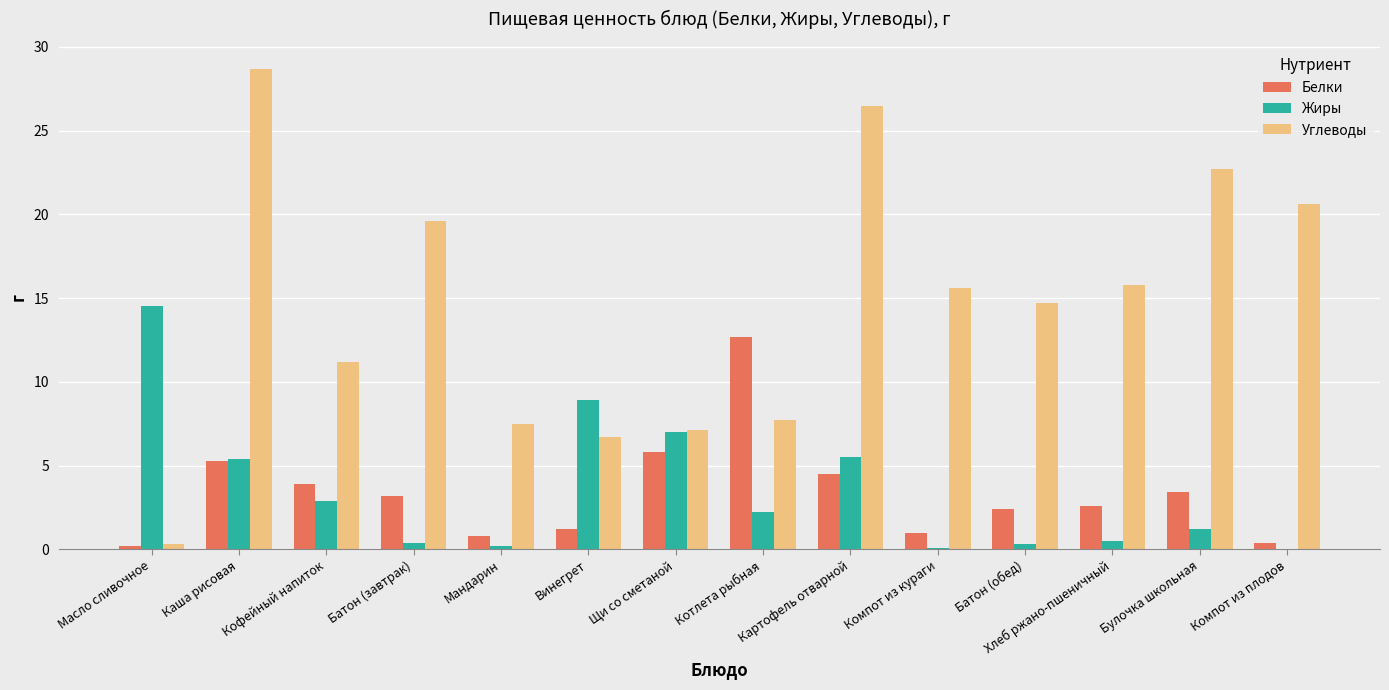

Is it true that Жиры equals 0.2 at Мандарин?

True